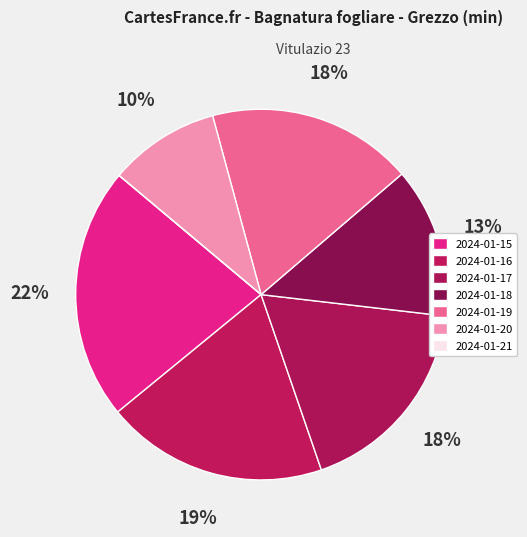

To the nearest percent, what portion does 2024-01-15 represent?

22%